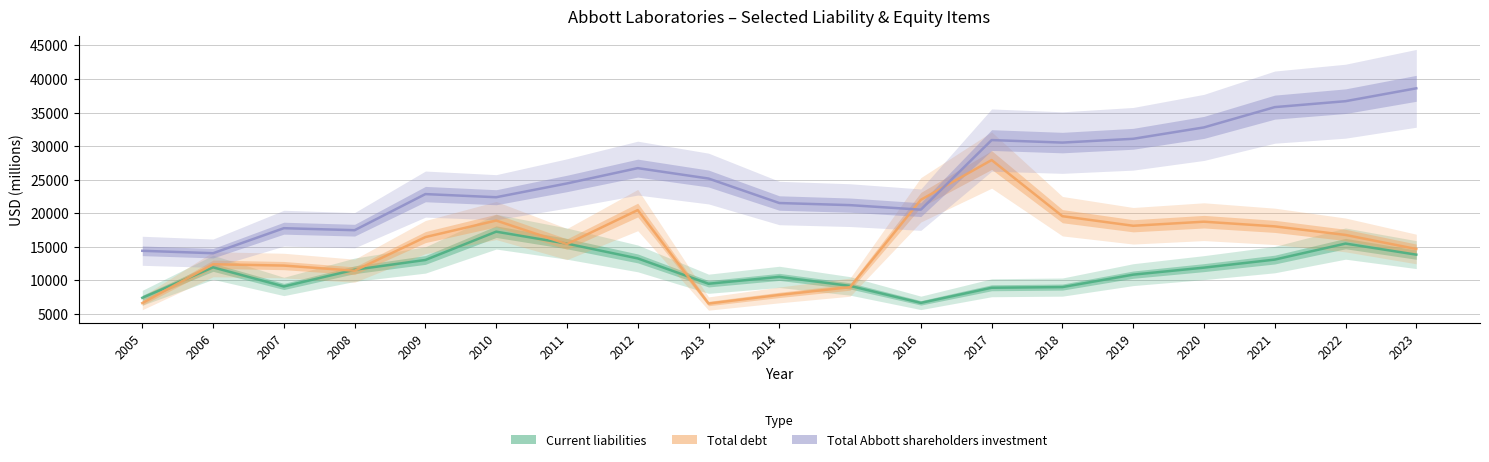

Read the Current liabilities value at 2017, to the nearest 10.

8910